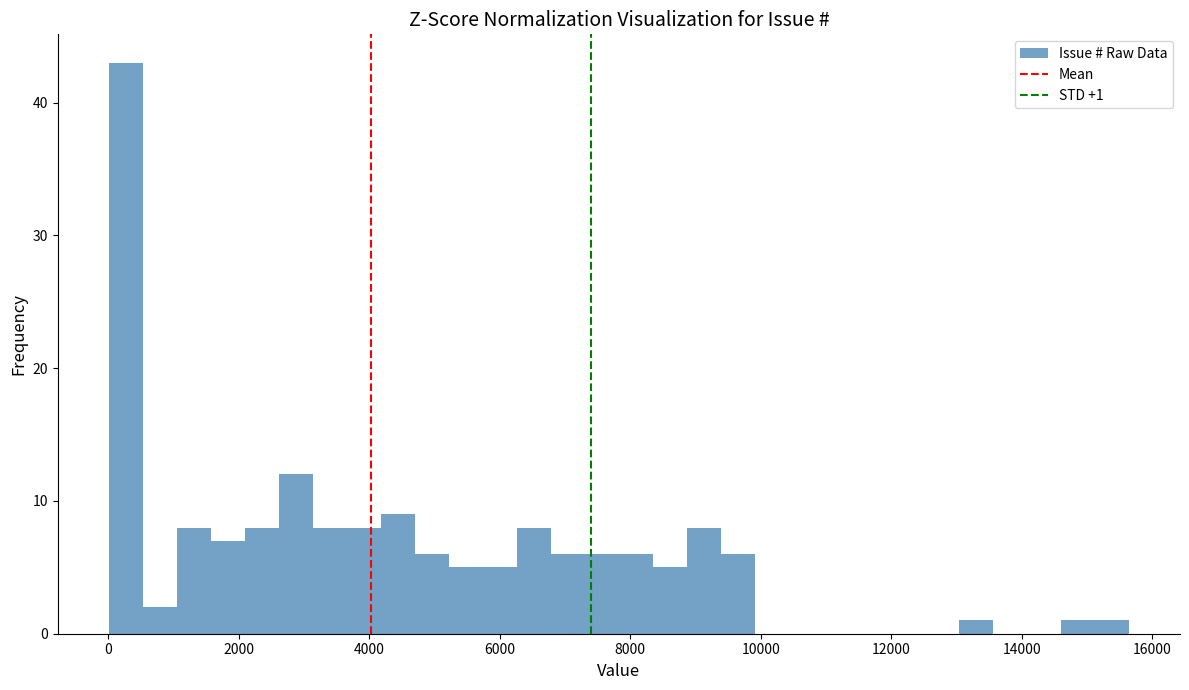

Around what value on the x-axis is the tallest bar? Give the approximate position of its centre, as read against the axis.

200